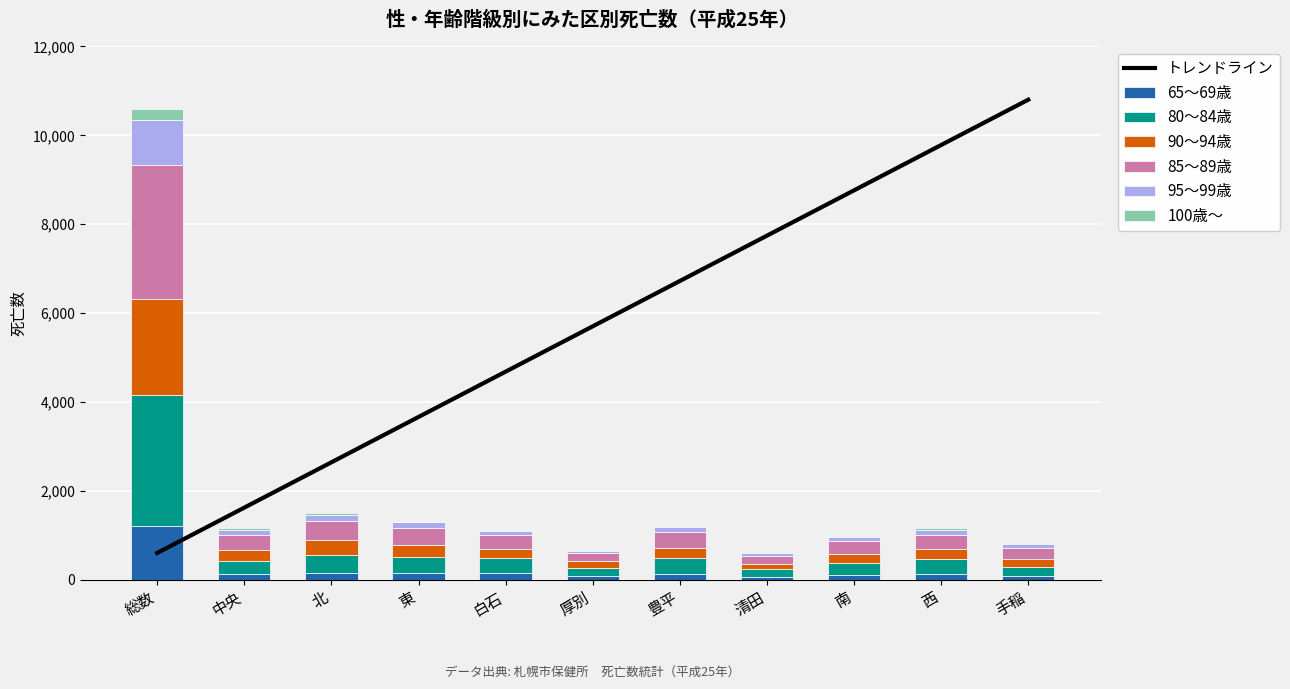

What is the label of the 10th bar from the right?

中央